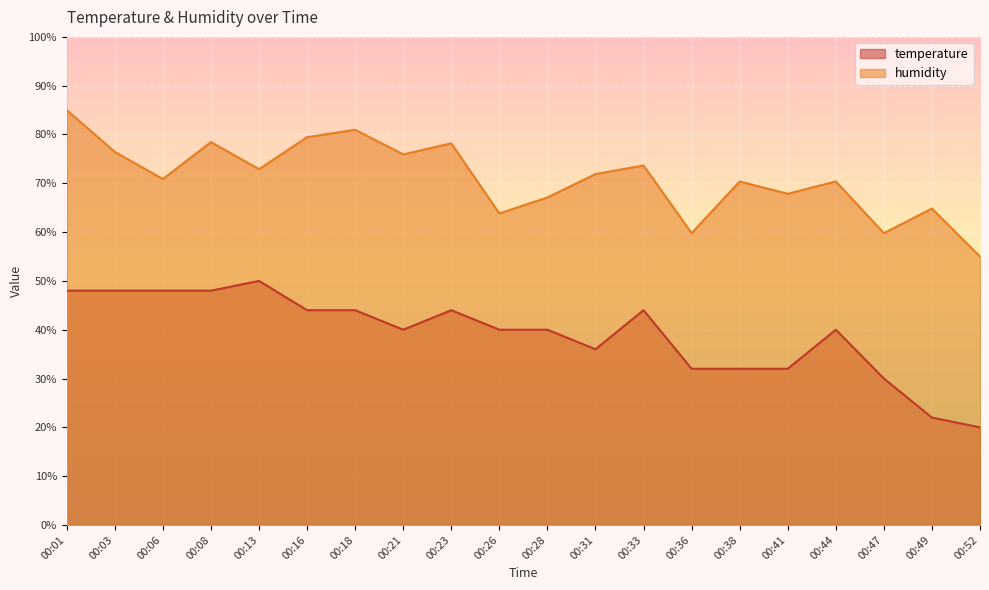

The value of humidity at 00:52 is 37.1. True or false?

False